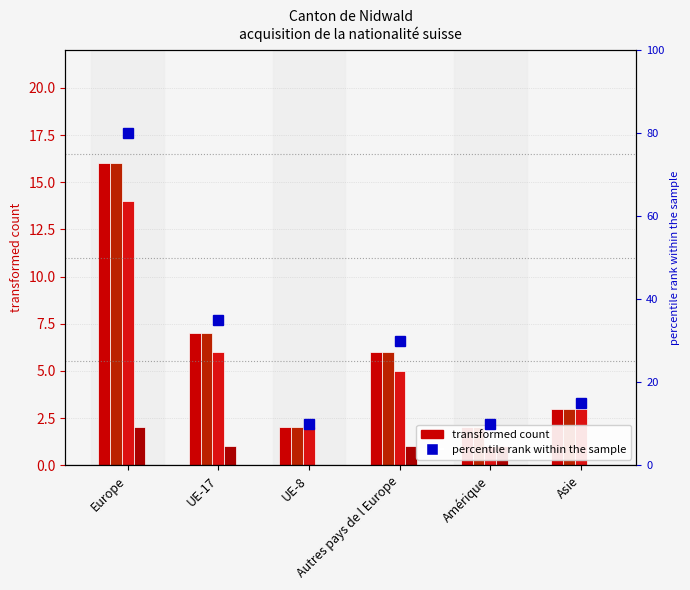

Is it true that percentile rank within the sample equals 35 at UE-17?

True